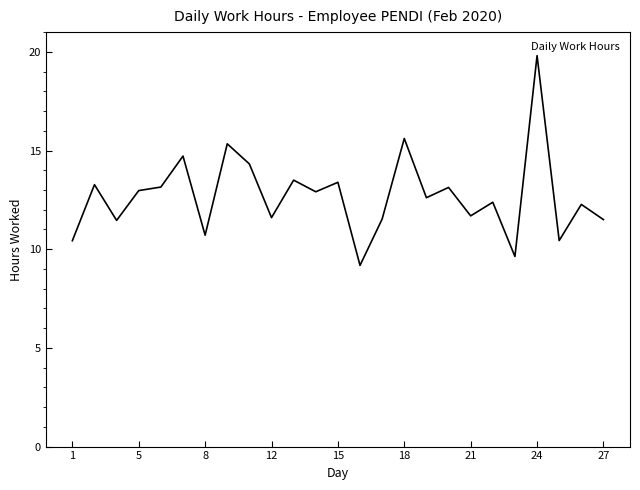

How many lines are shown in the chart?

1